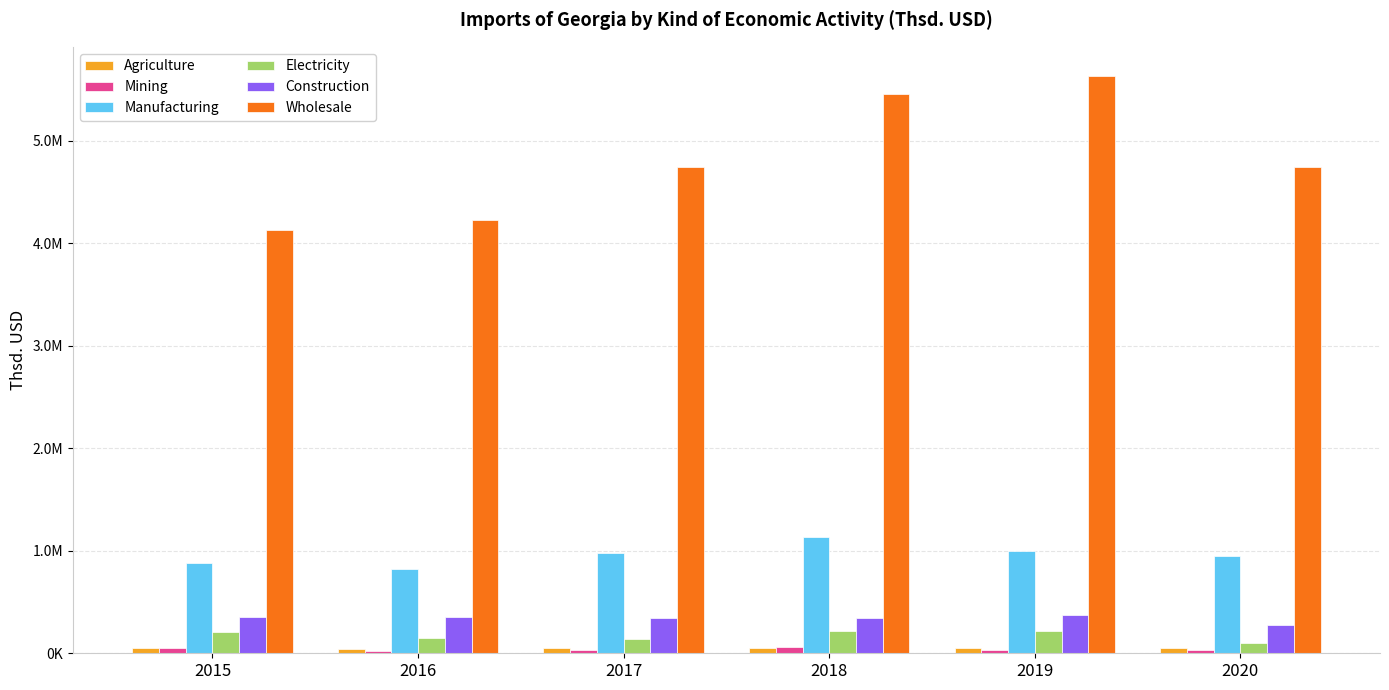

Is the value of Construction at 2015 greater than the value of Mining at 2016?

Yes